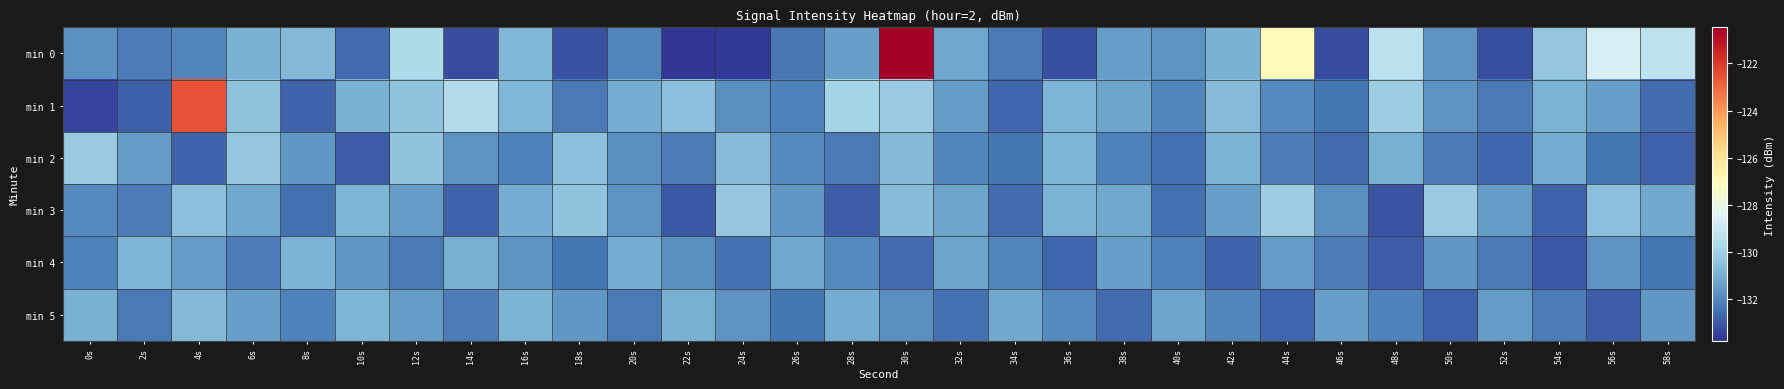

List the series in order of their peak value, highest first.

min 0, min 1, min 3, min 2, min 5, min 4